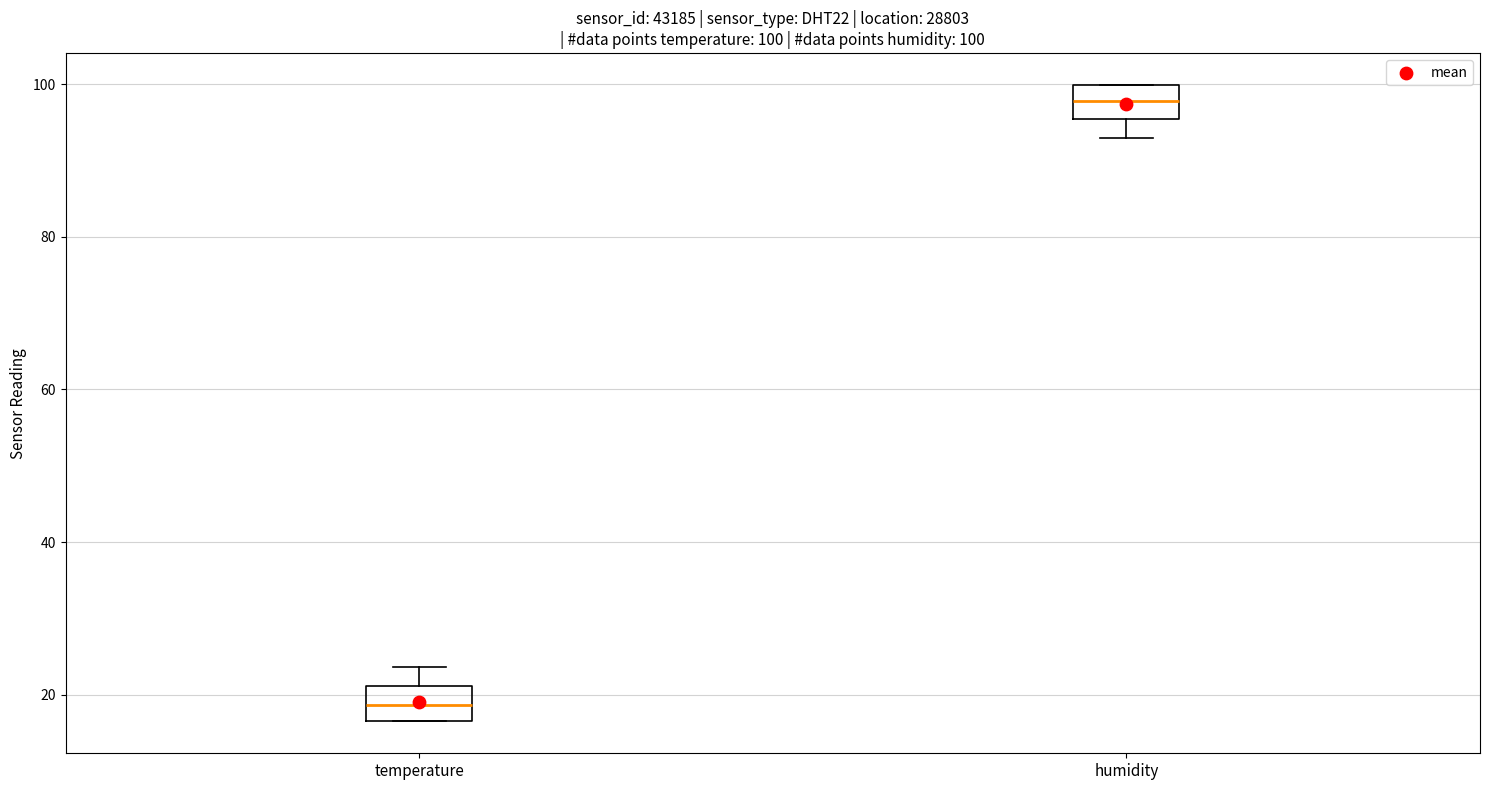

Which box has the highest median line?

humidity